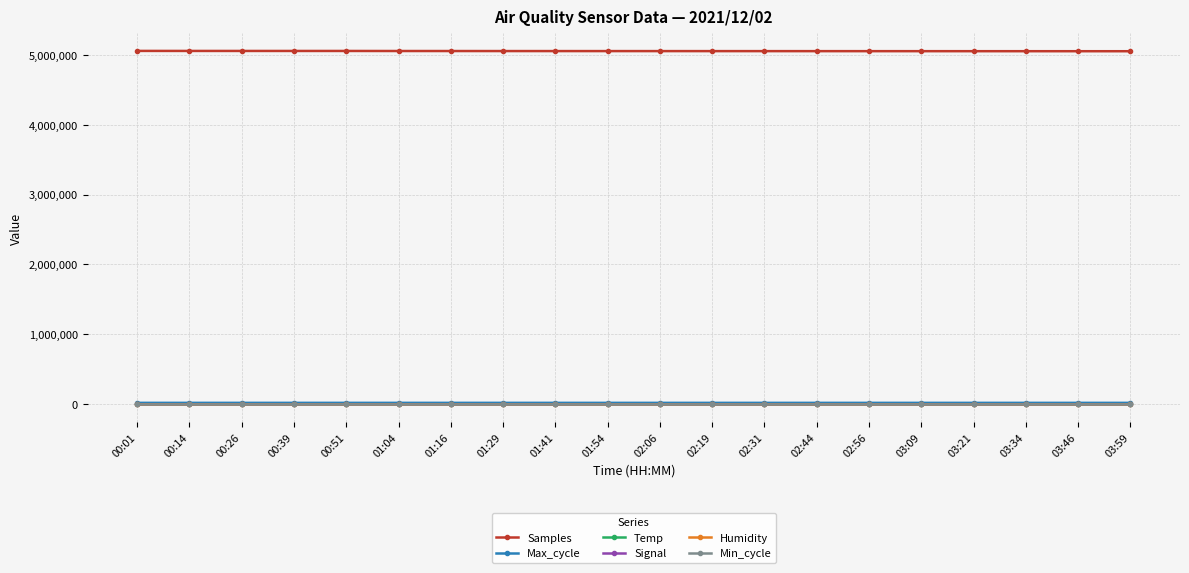

True or false: Samples and Min_cycle intersect in this chart.

False